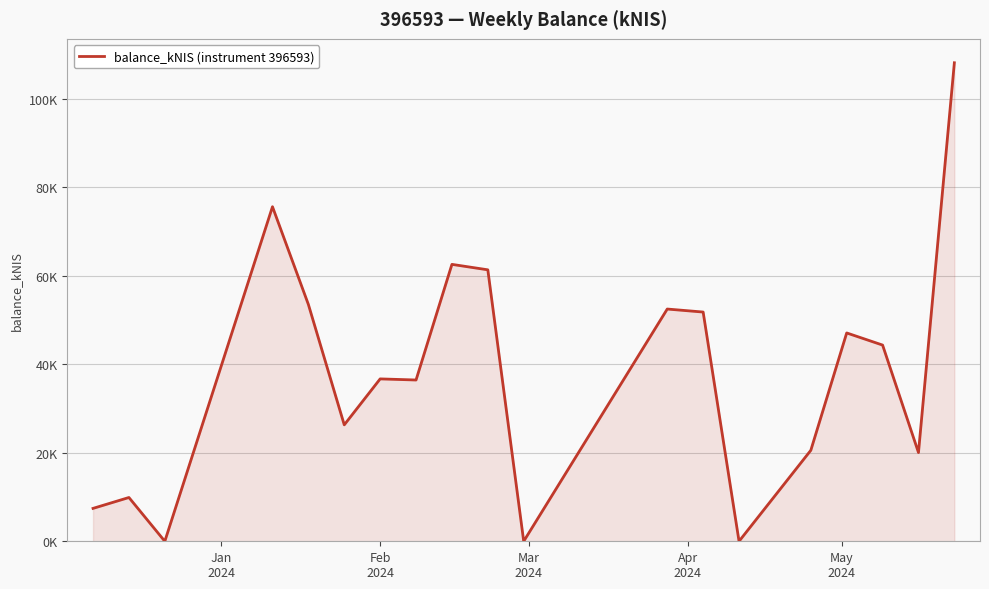

What is the difference between the maximum and second lowest values?

108.1